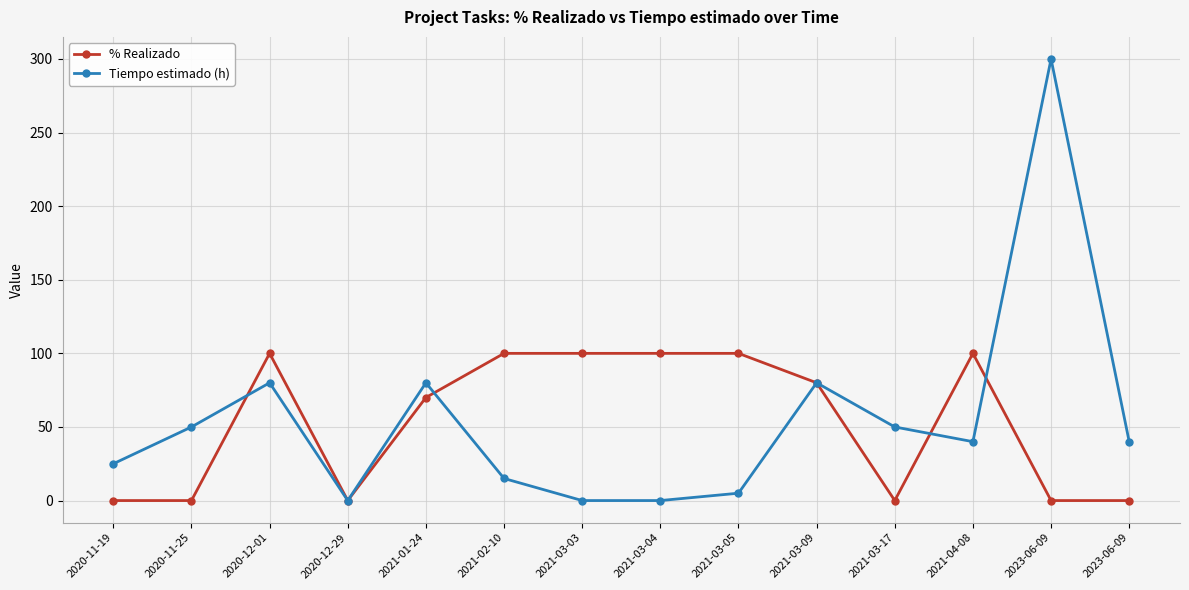

What is the spread (max minus min) of values at 2023-06-09?

300